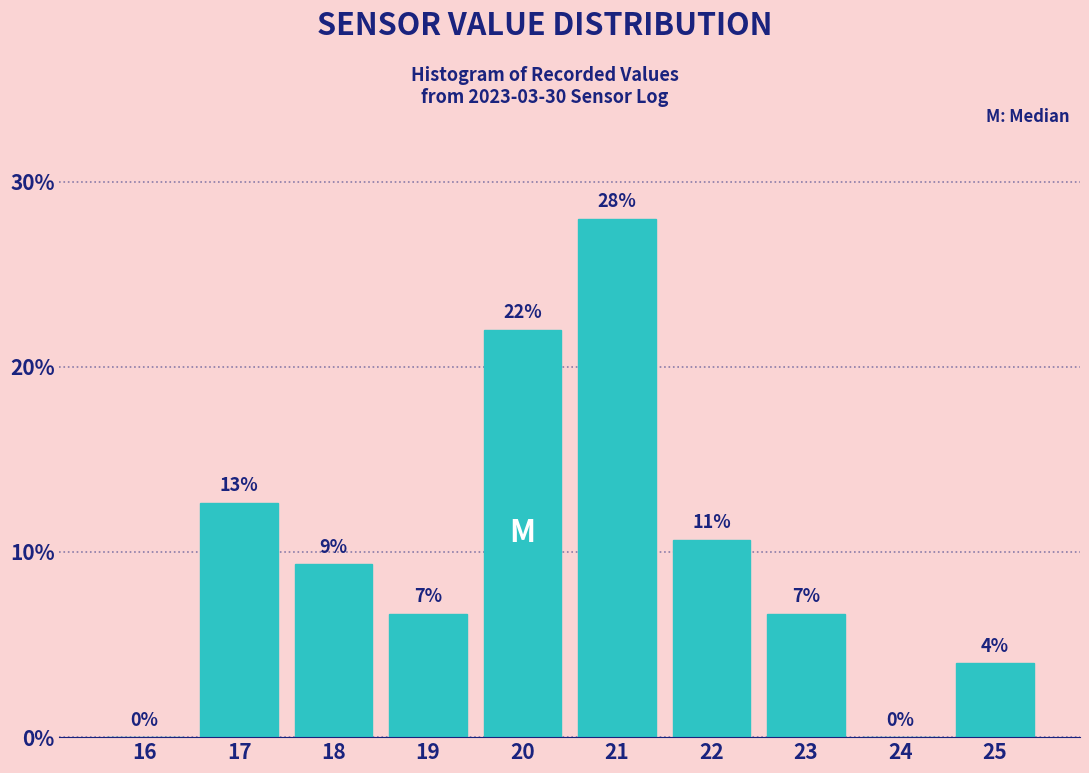

What value does the data have at 22?

10.7